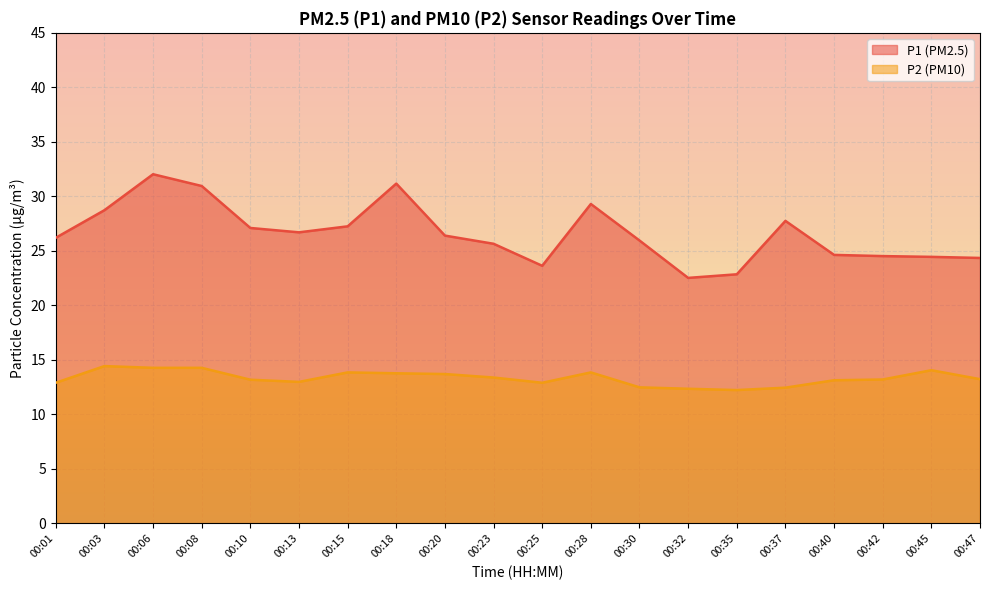

Reading left to right, transcribe all the data shown in this chart.

P1: 26.2	28.7	32.0	30.9	27.1	26.7	27.2	31.2	26.4	25.6	23.6	29.3	25.9	22.5	22.9	27.8	24.6	24.5	24.4	24.4
P2: 12.9	14.4	14.3	14.3	13.2	13.0	13.8	13.8	13.7	13.4	12.9	13.8	12.5	12.3	12.2	12.4	13.1	13.2	14.1	13.2